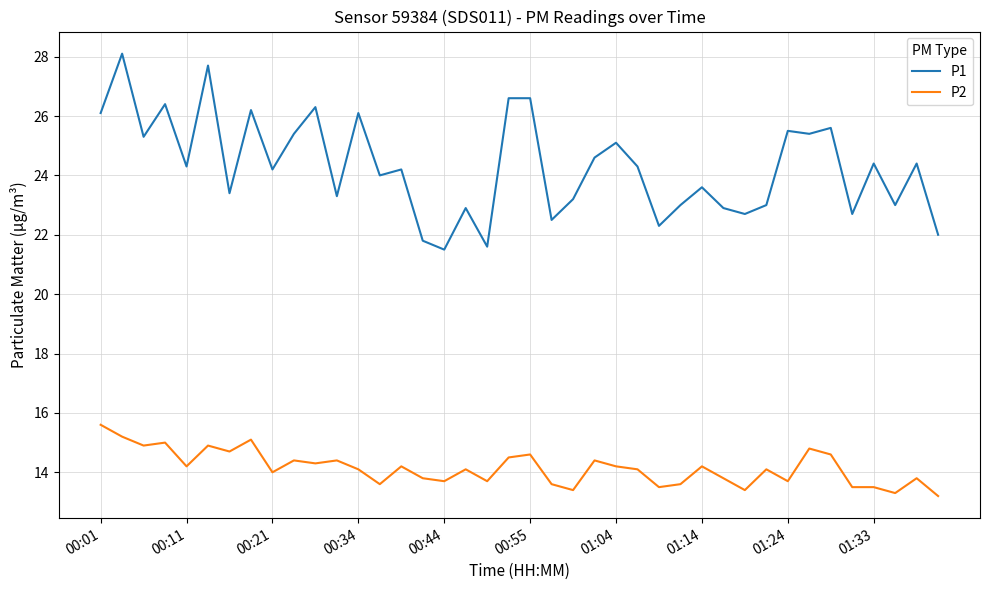

Rank the series by their average value, from highest to lowest.

P1, P2